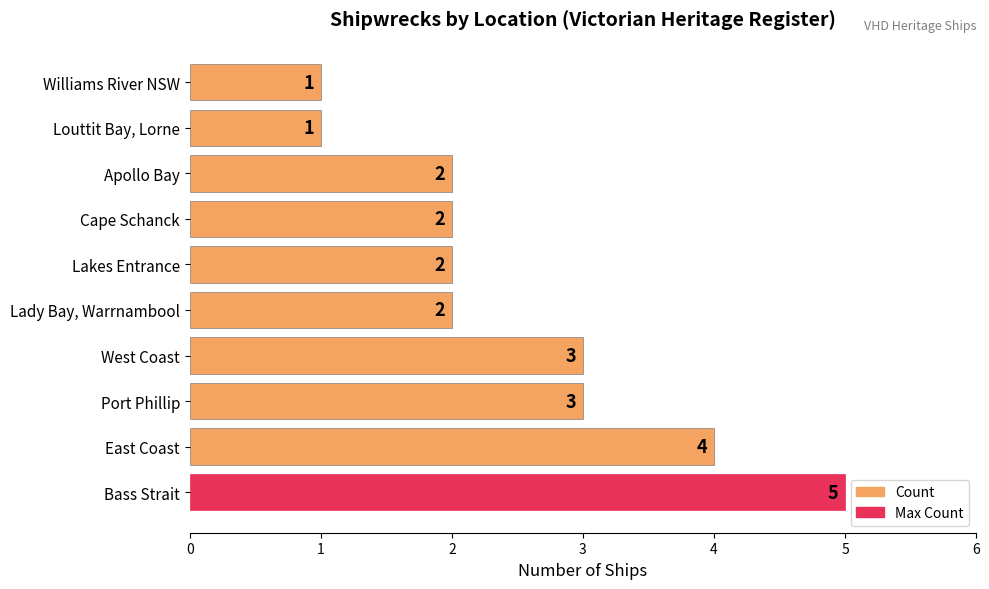

What is the difference between the maximum and minimum values?

4